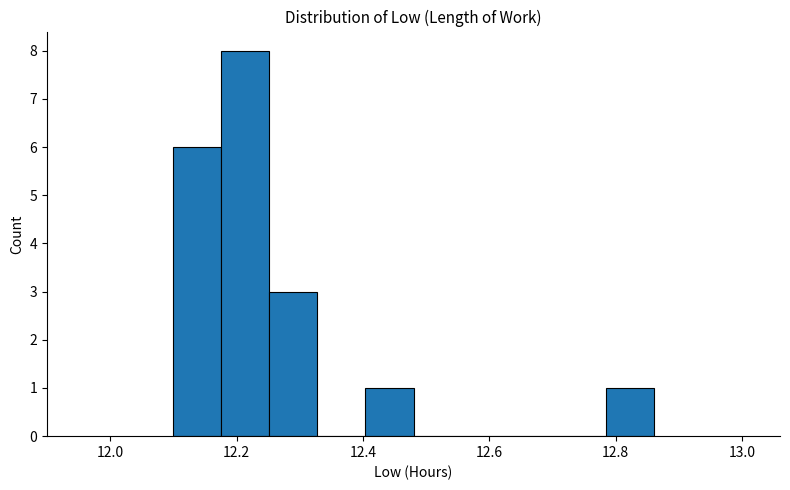

Read against the x-axis, roughly where is the centre of the tallest bar?

12.22